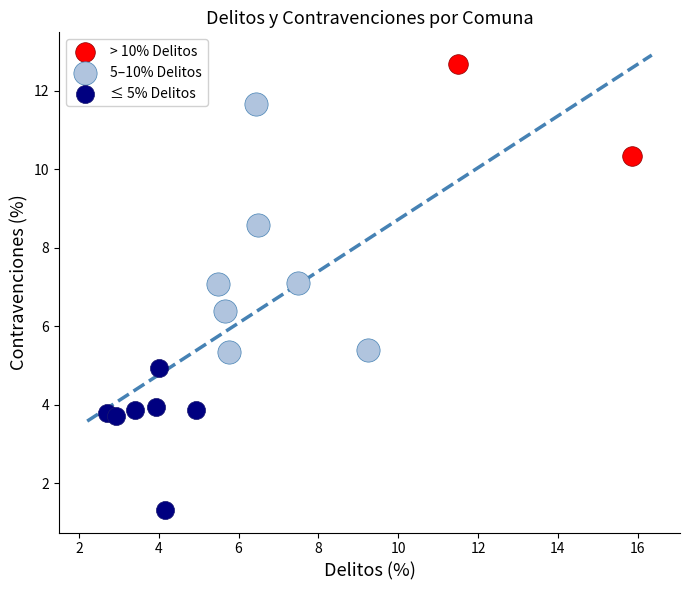

What are all the series names shown in the legend?

> 10% Delitos, 5–10% Delitos, ≤ 5% Delitos